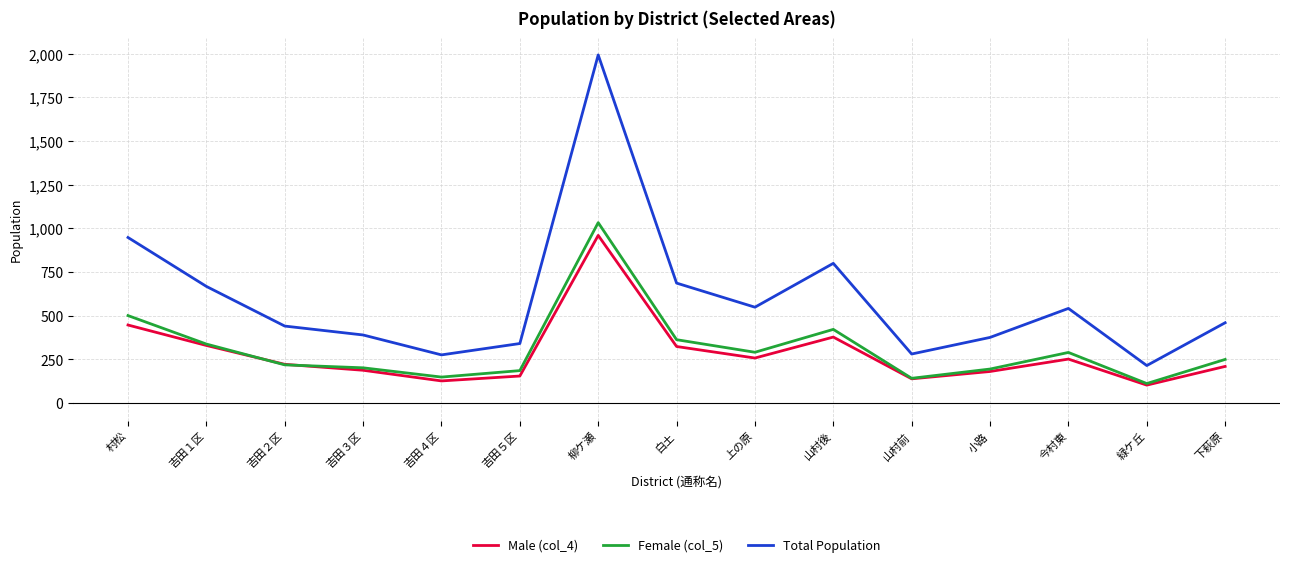

At which category is the sum across all series the highest?

柳ケ瀬